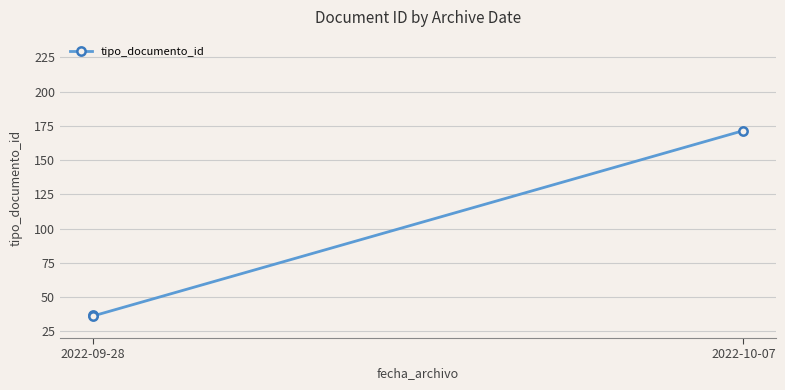

What position from the left is 2022-10-07?

2